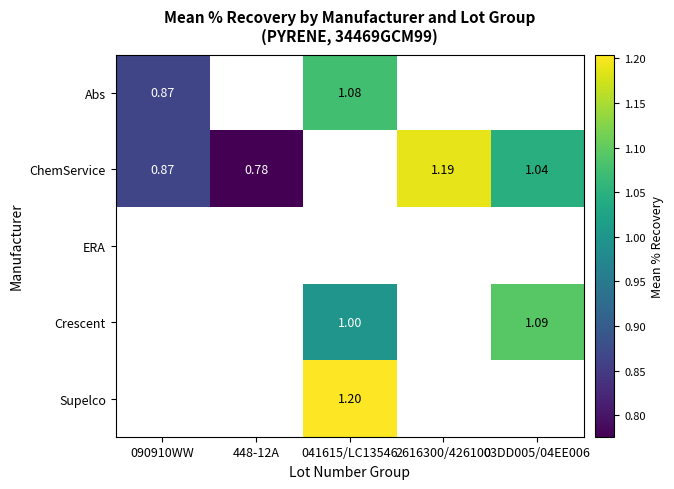

Which has a higher value, 448-12A or 041615/LC13546?

041615/LC13546